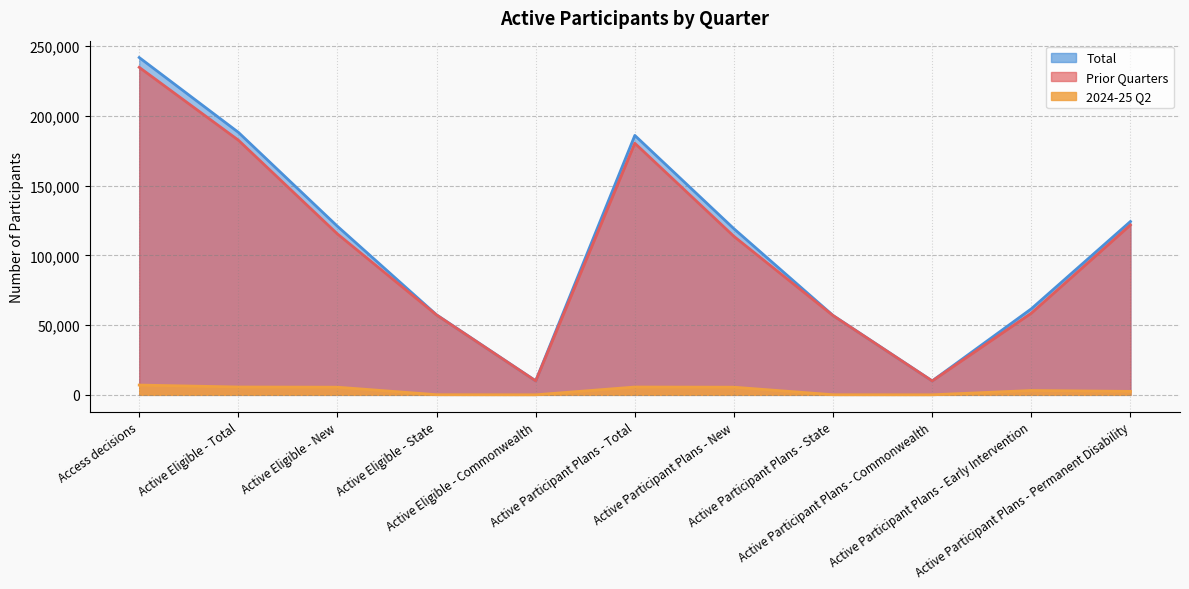

What position from the left is Active Participant Plans - Total?

6